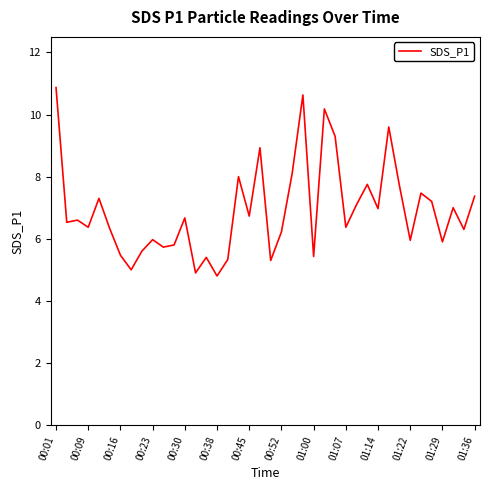

What is the maximum value shown in the chart?

10.9